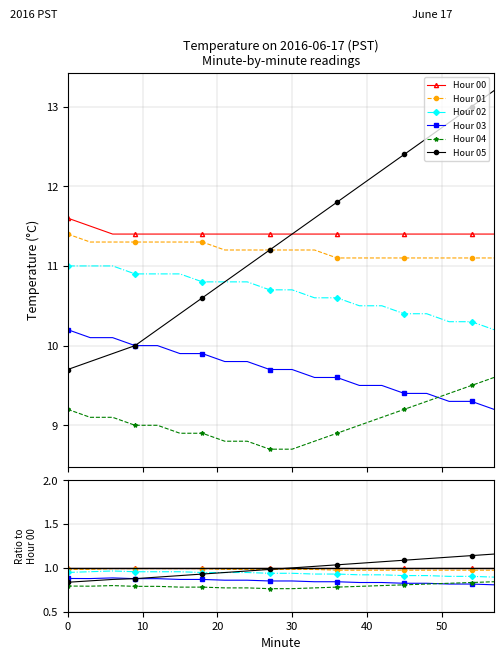

Which series has the largest total across all categories?

Hour 00